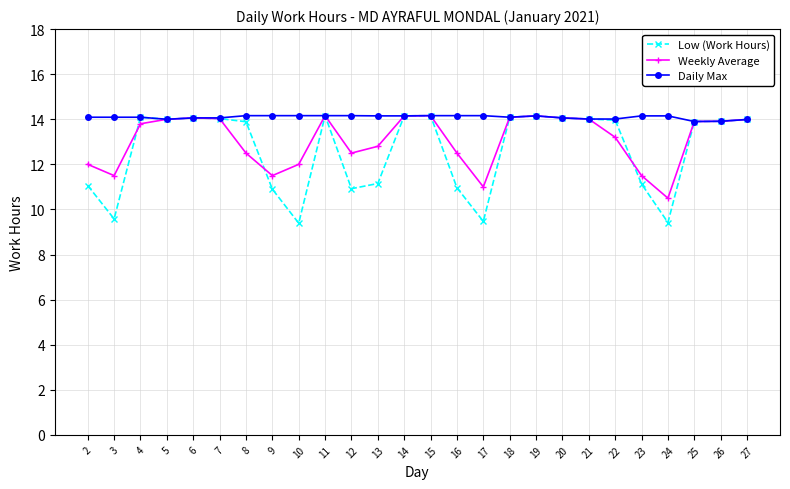

What is the smallest value displayed?

9.4